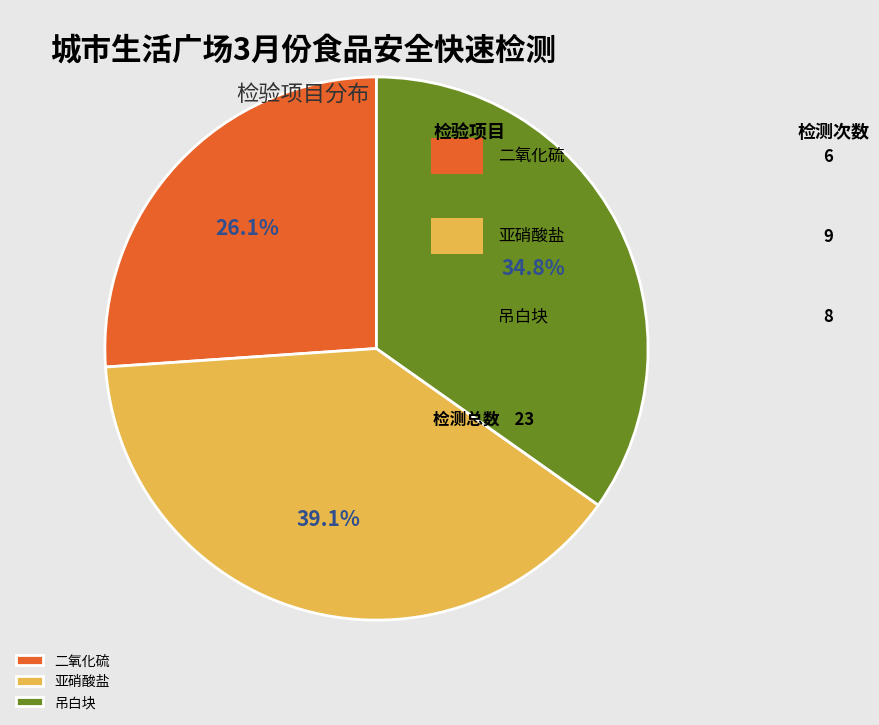

Approximately how many times larger is the value at 吊白块 compared to 亚硝酸盐?

0.9